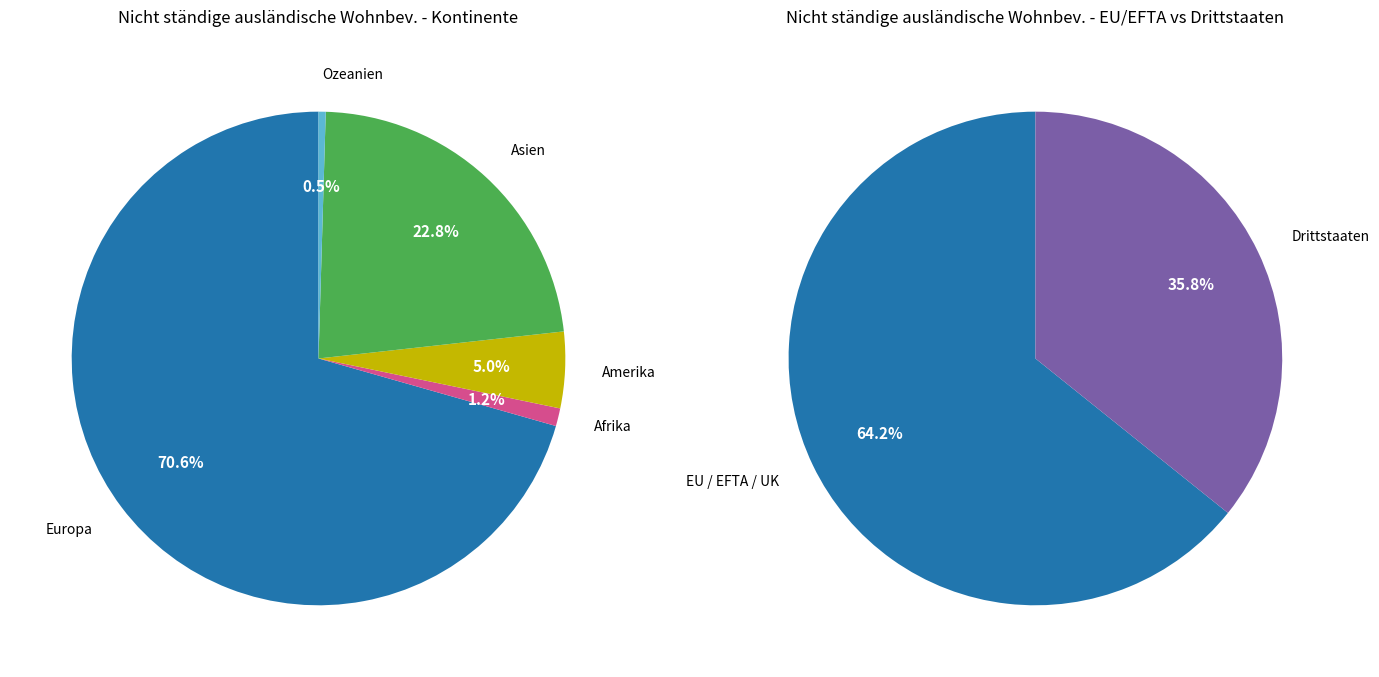

Do Amerika and Europa together represent more than half of the pie?

Yes